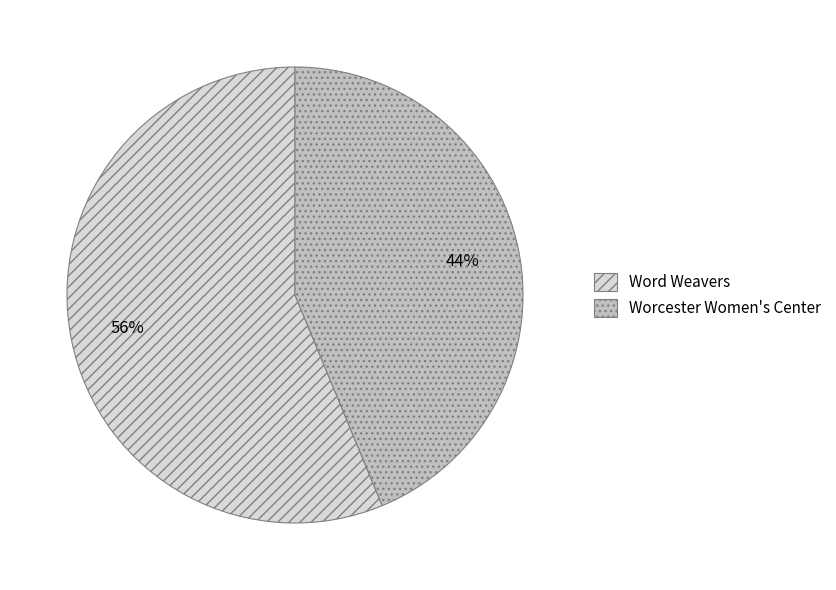

Which slice represents more than half of the pie?

Word Weavers